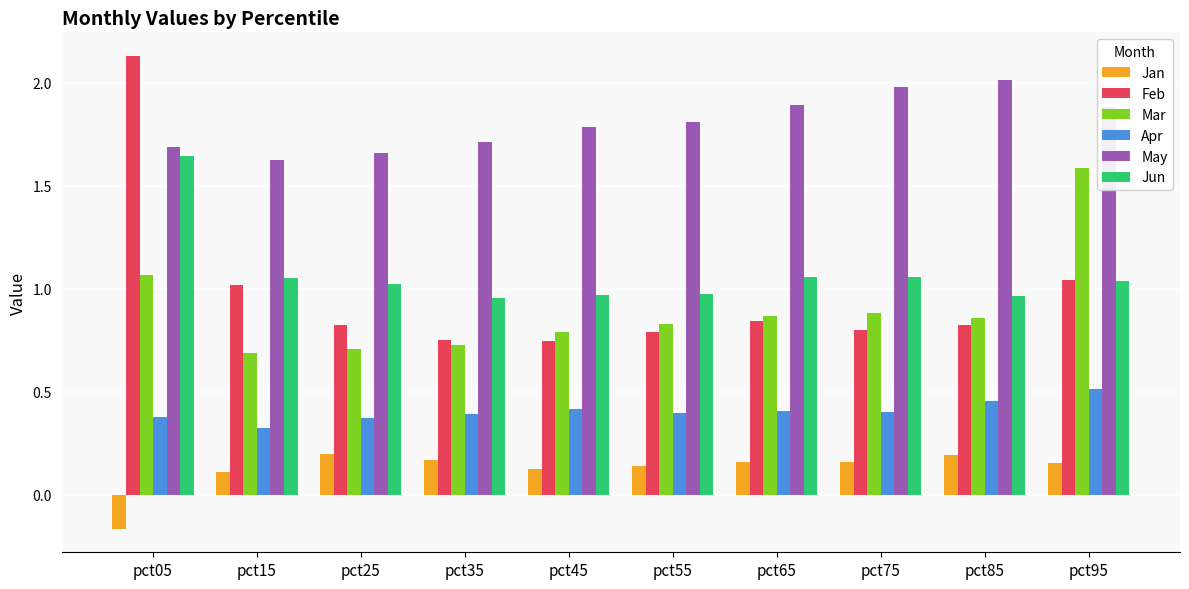

Which series has the widest spread of values?

Feb